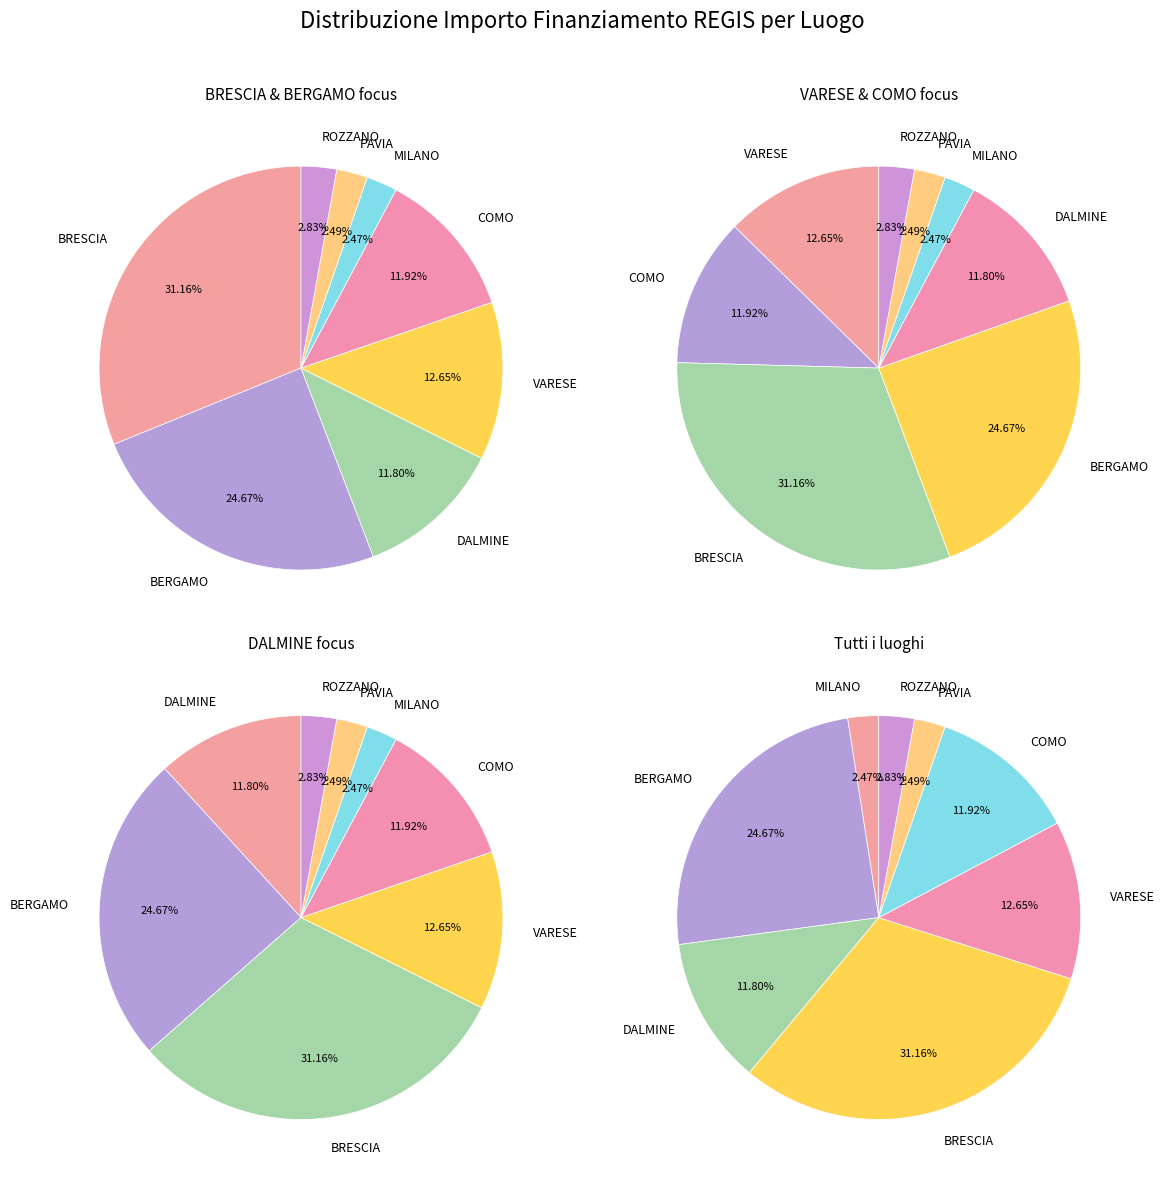

What is the largest slice in the pie chart?

BRESCIA